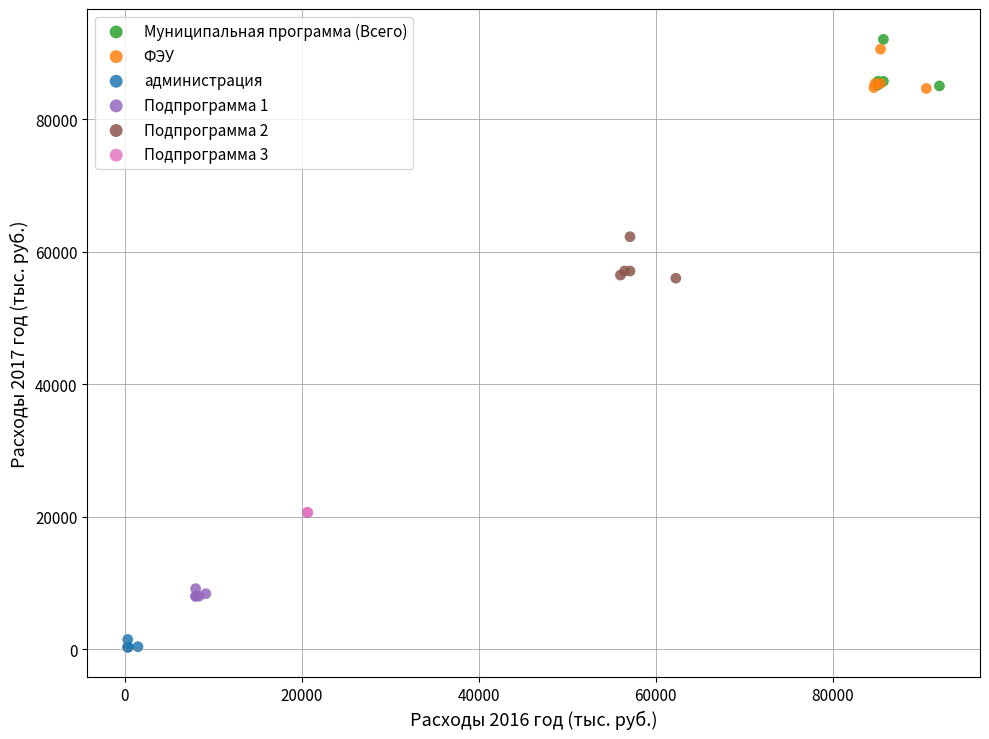

Which series contains the lowest Y value?

администрация